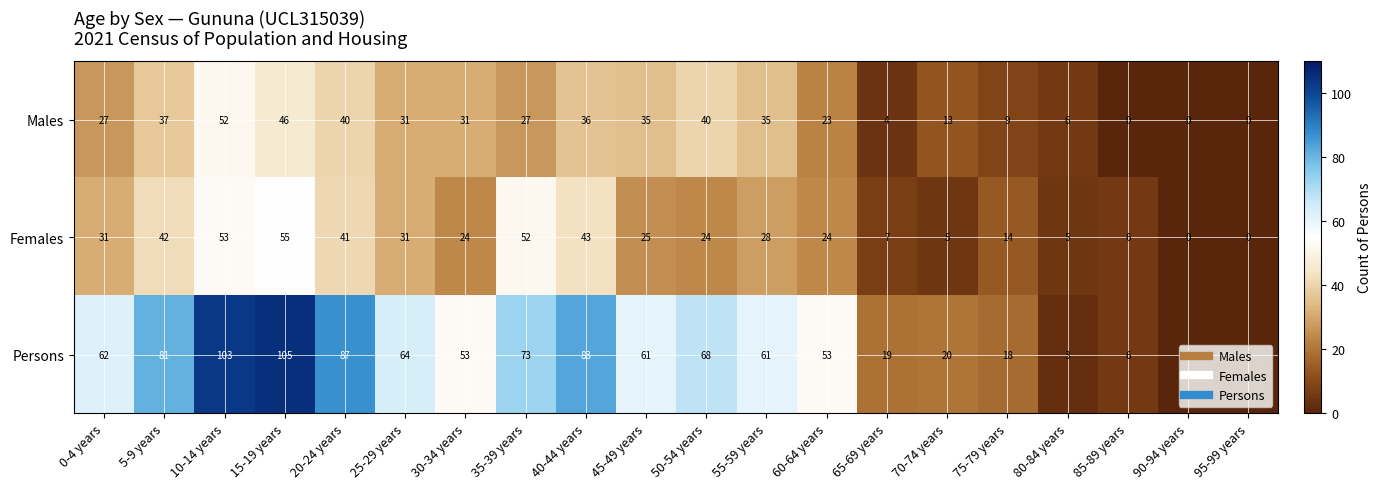

Count the number of categories in the chart.

20